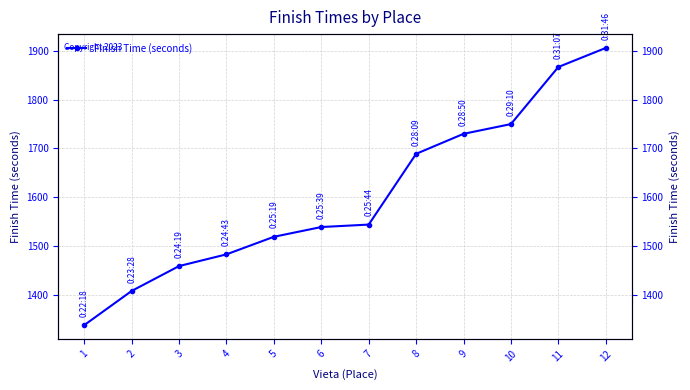

Reading left to right, extract all data points from this chart.

1=1338	2=1408	3=1459	4=1483	5=1519	6=1539	7=1544	8=1689	9=1730	10=1750	11=1867	12=1906